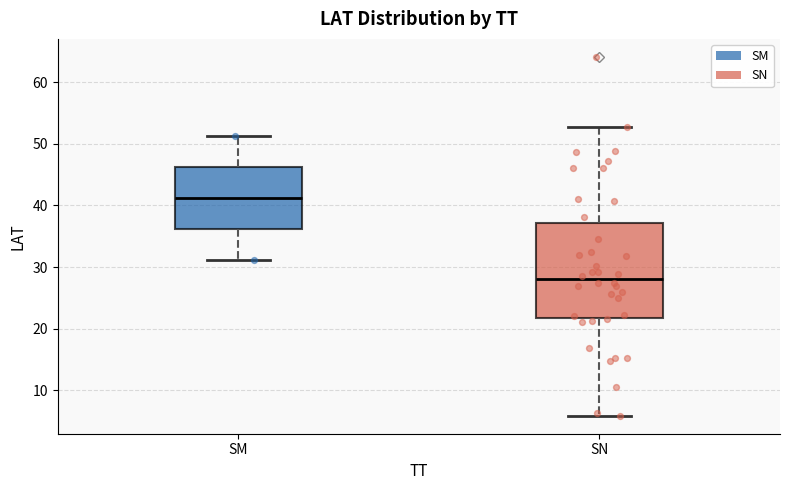

Reading left to right, transcribe this box plot: for each box, give where its median line is, the range the box spans, and where its two whiskers end, as read against the y-axis. The values are not printed on the chart, so give them approximately, as read against the axis.

SM: median 41, box 36 to 46, whiskers 31 to 51
SN: median 28, box 22 to 37, whiskers 6 to 53